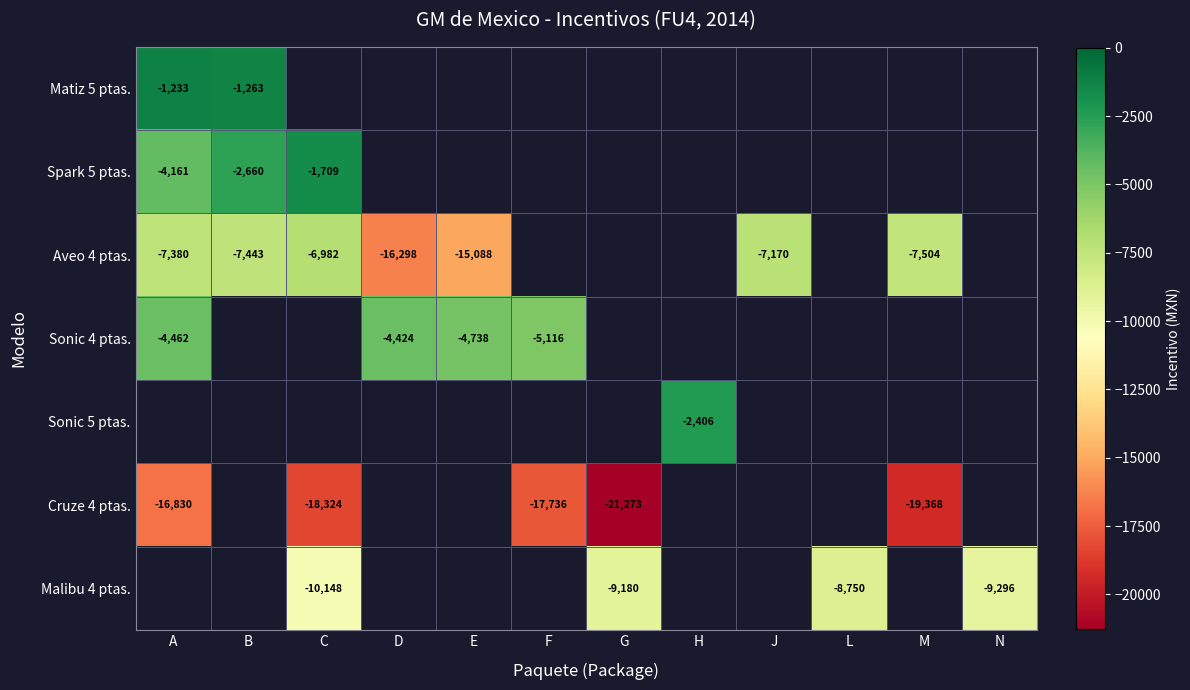

The Aveo 4 ptas. series shows -16298 at D. True or false?

True